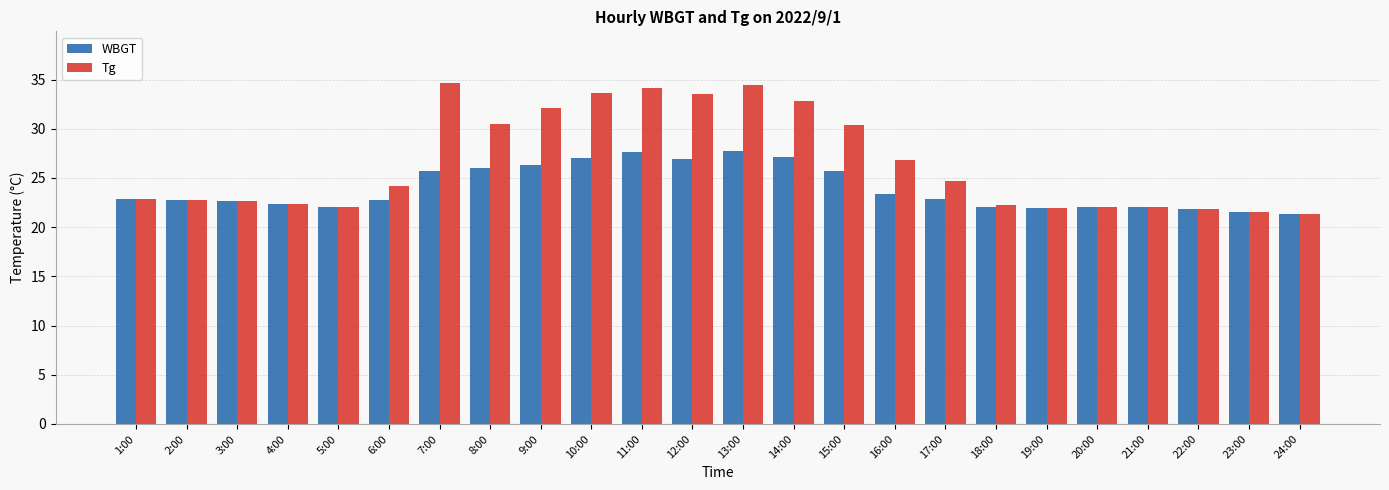

How many data points in Tg are above 24?

12